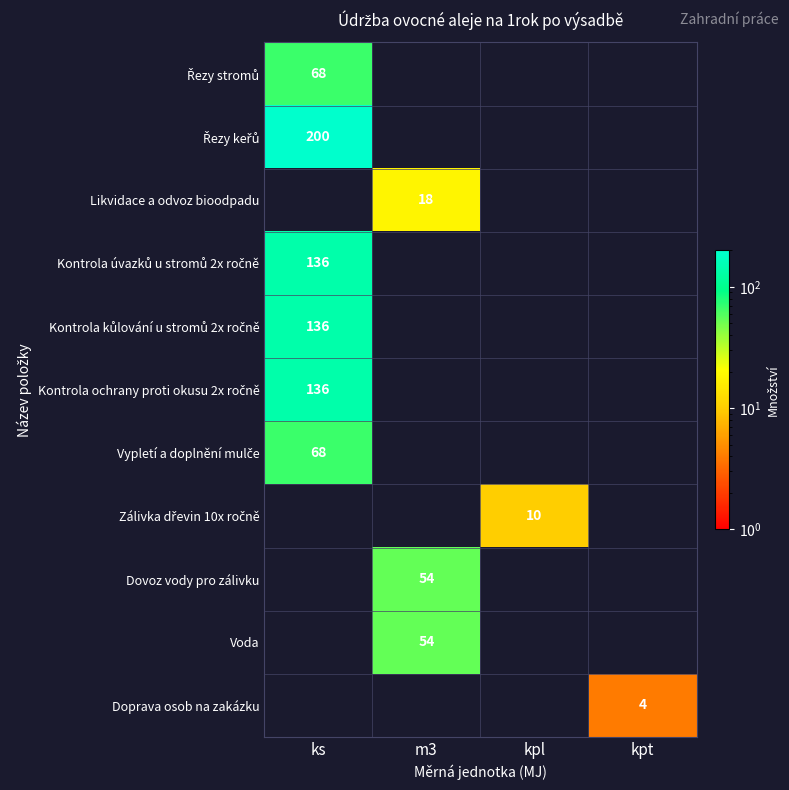

At how many categories does at least one series exceed 188?

1